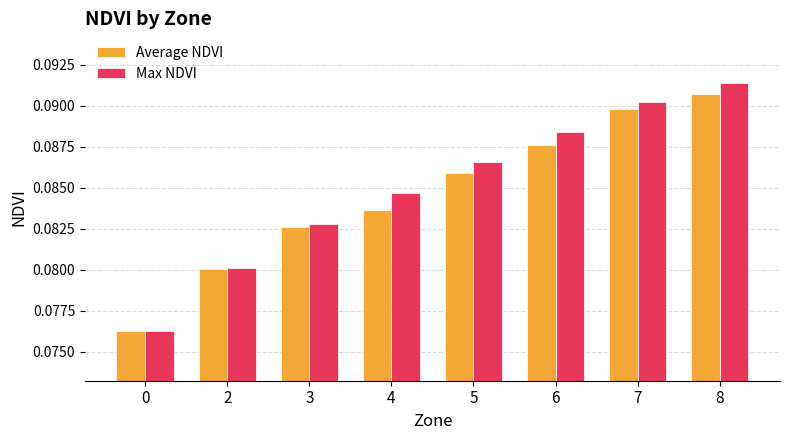

What is the sum of the Max NDVI values at 8 and 3?

0.2